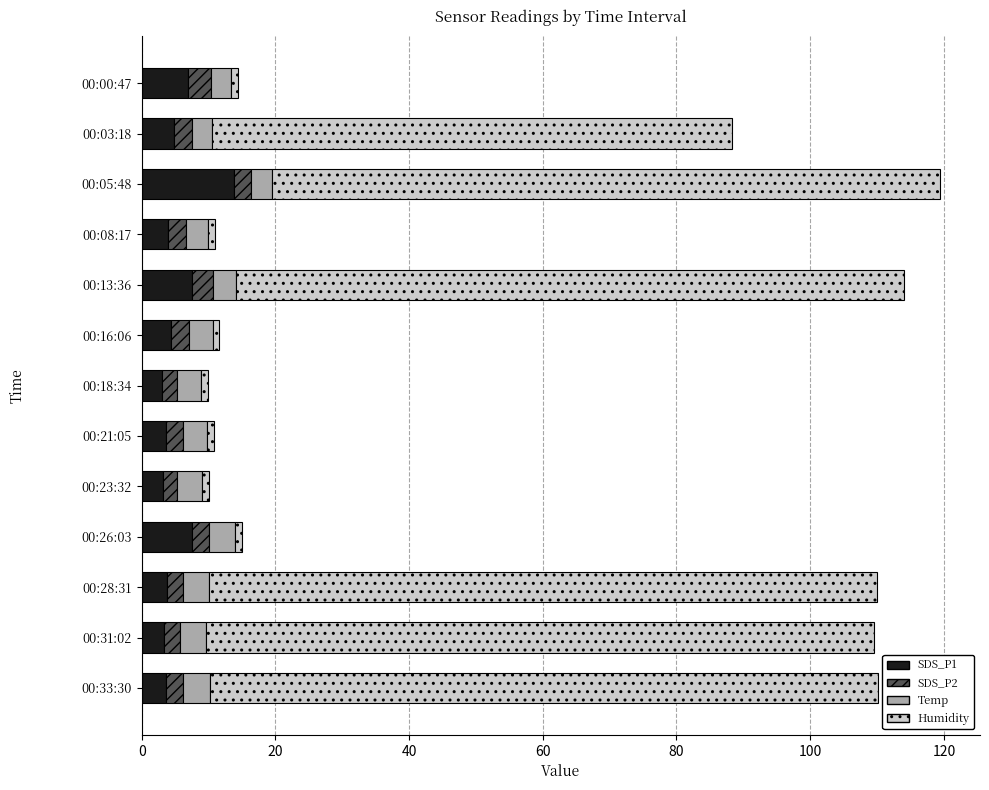

What is the highest value of the SDS_P1 series?

13.8